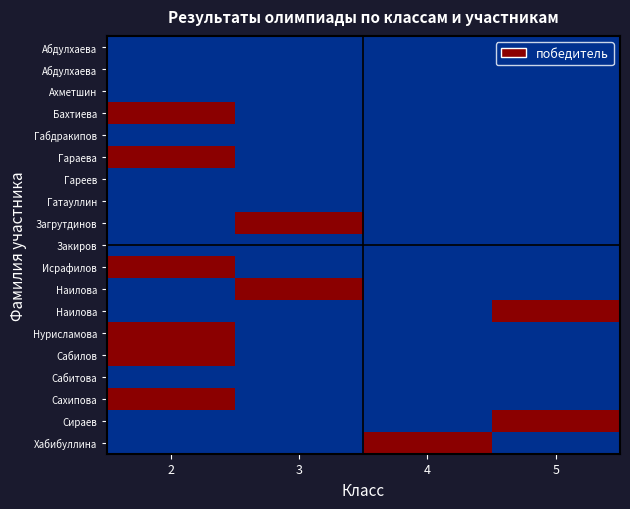

What is the spread (max minus min) of values at 5?

1